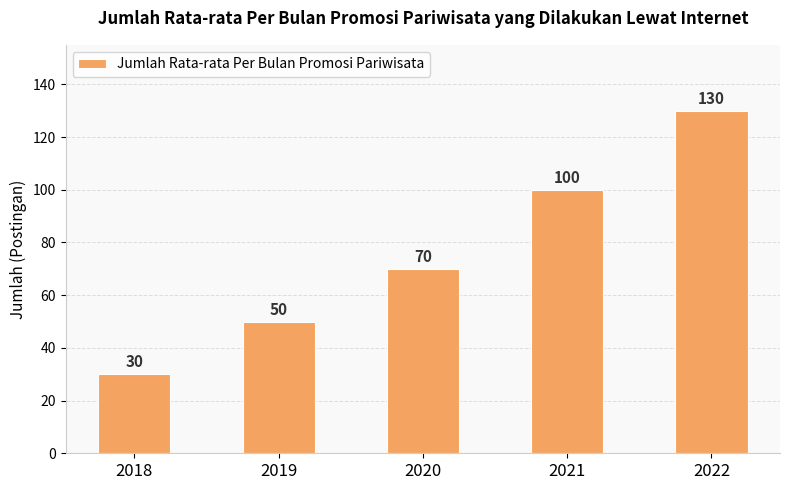

What is the ratio of the value at 2020 to the value at 2019?

1.4